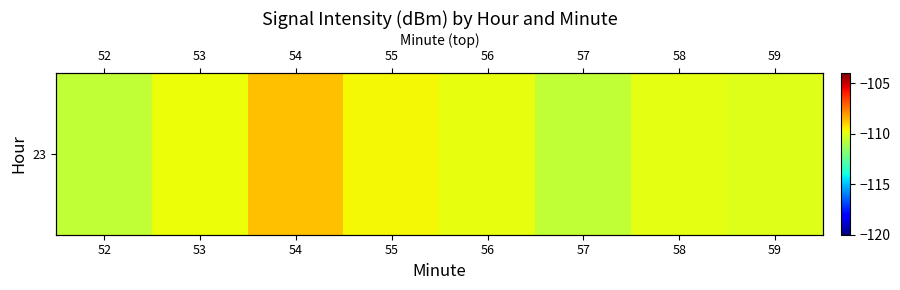

At which label does the data first exceed -109?

54